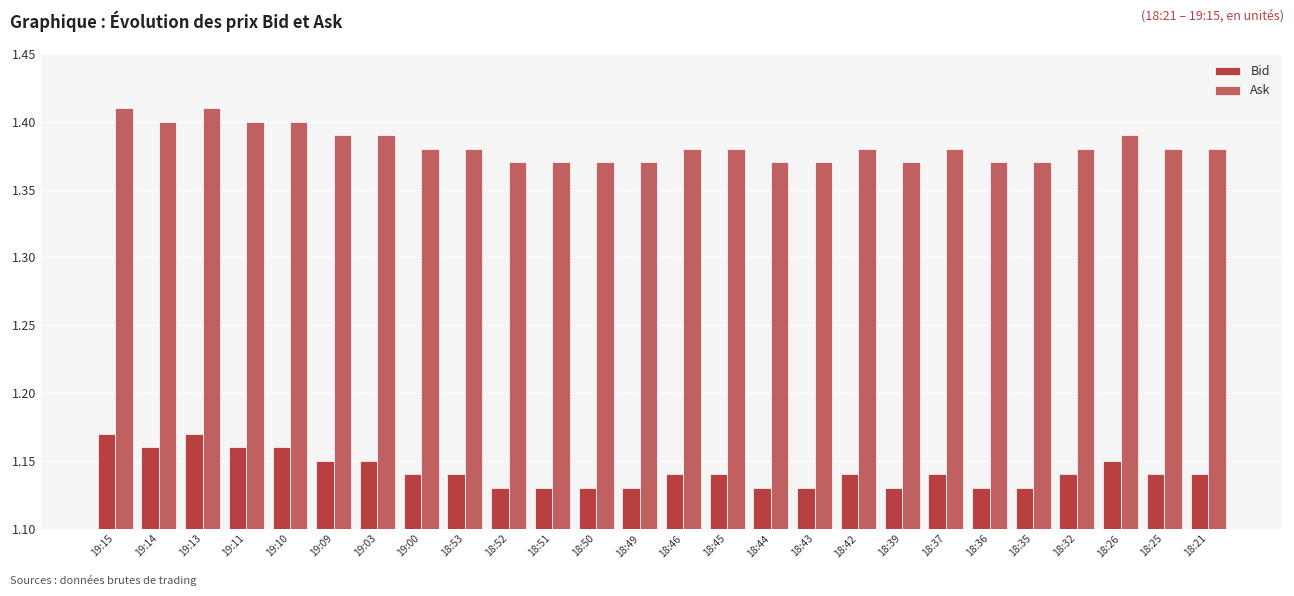

The Ask series shows 1.4 at 18:32. True or false?

True